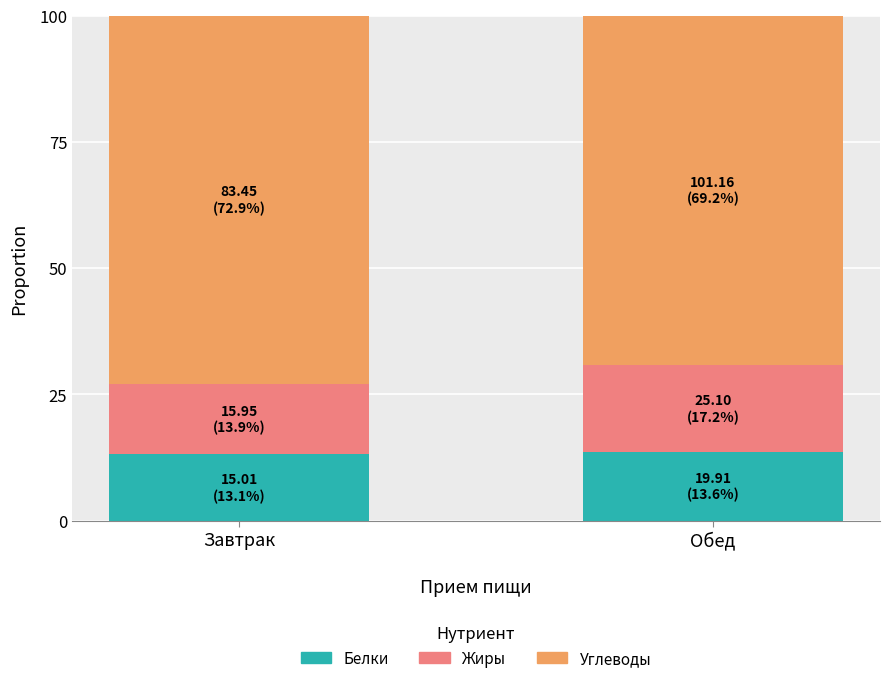

What is the total value across all series at Обед?

100.0